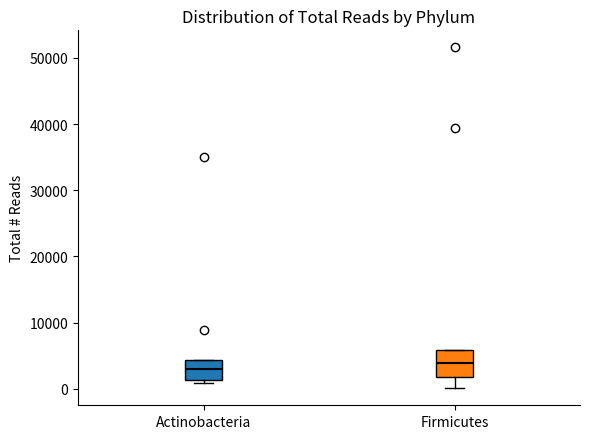

Reading left to right, transcribe this box plot: for each box, give where its median line is, the range the box spans, and where its two whiskers end, as read against the y-axis. The values are not printed on the chart, so give them approximately, as read against the axis.

Actinobacteria: median 3000, box 1000 to 4000, whiskers 1000 (just below the box's lower edge) to 4000
Firmicutes: median 4000, box 2000 to 6000, whiskers 0 to 6000